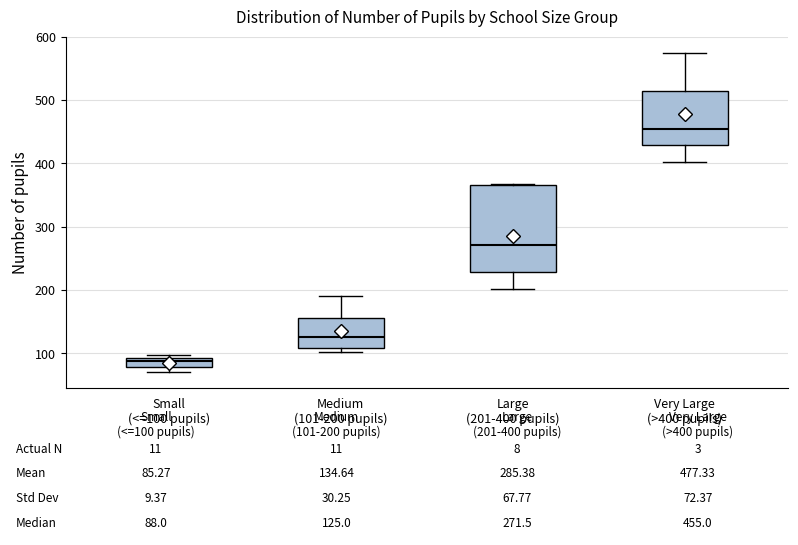

Comparing the boxes themselves (not the whiskers), which one is the tallest?

Large (201-400 pupils)